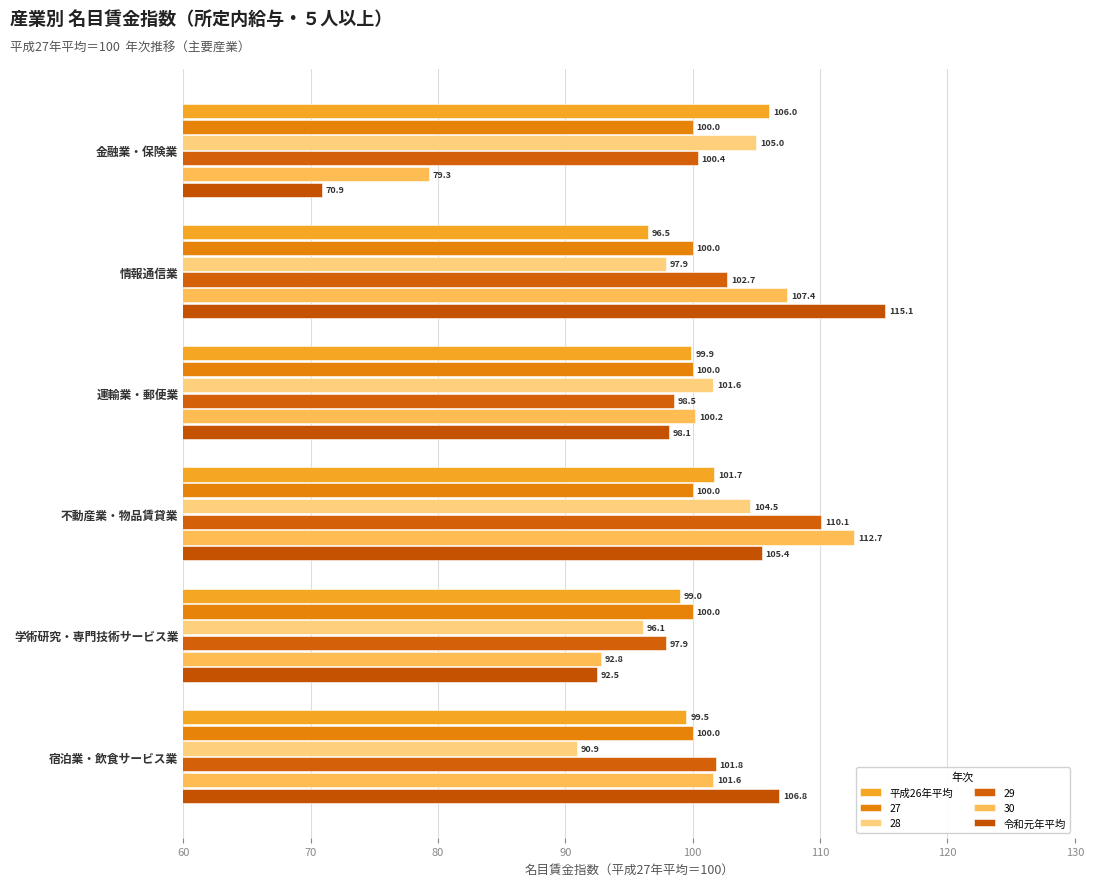

How many values in the 29 series are below 101?

3